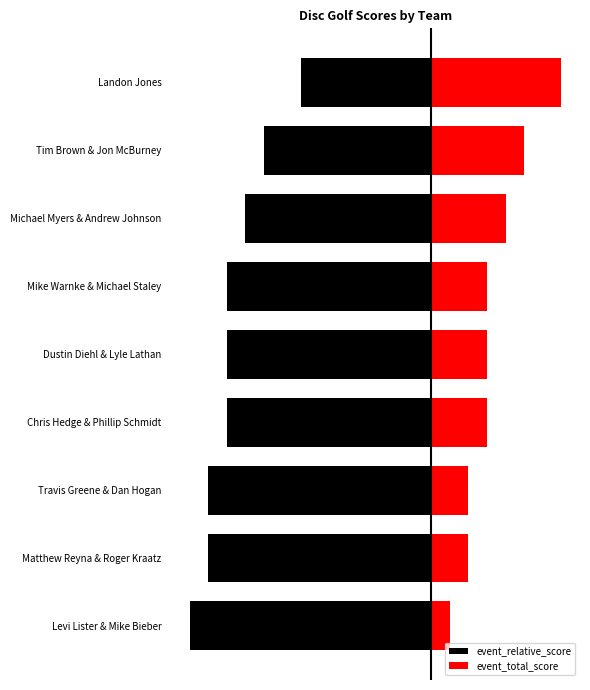

Reading left to right, what are all the values shown in this chart?

event_relative_score: -13	-12	-12	-11	-11	-11	-10	-9	-7
event_total_score: 1	2	2	3	3	3	4	5	7